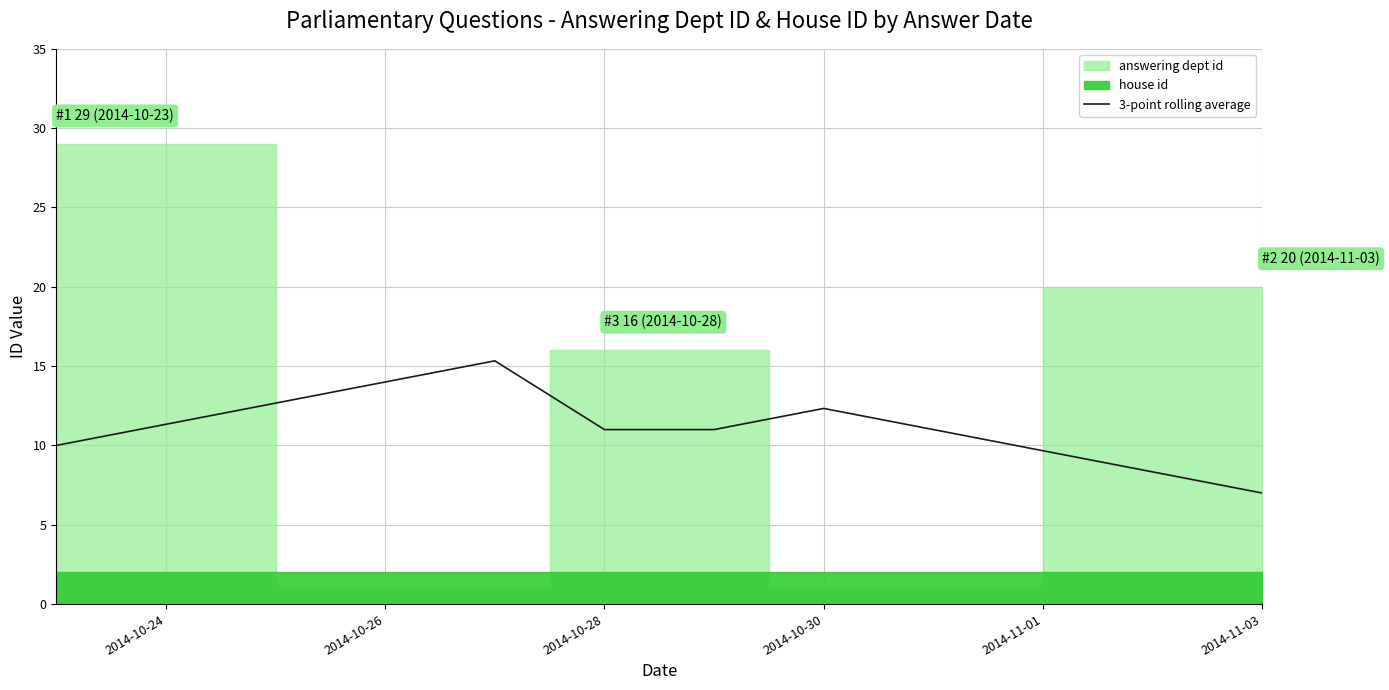

Which category has the lowest value in the 3-point rolling average series?

2014-11-03